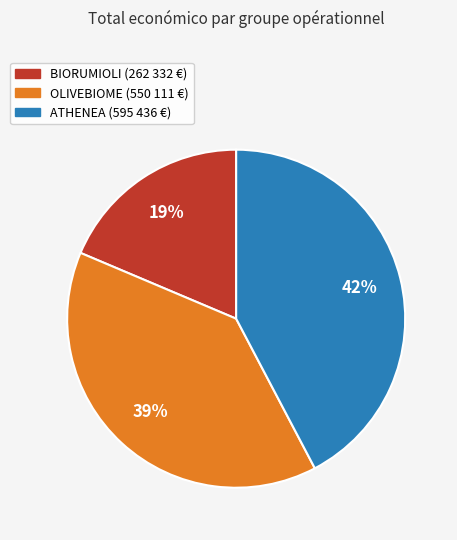

Which has a higher value, ATHENEA or BIORUMIOLI?

ATHENEA